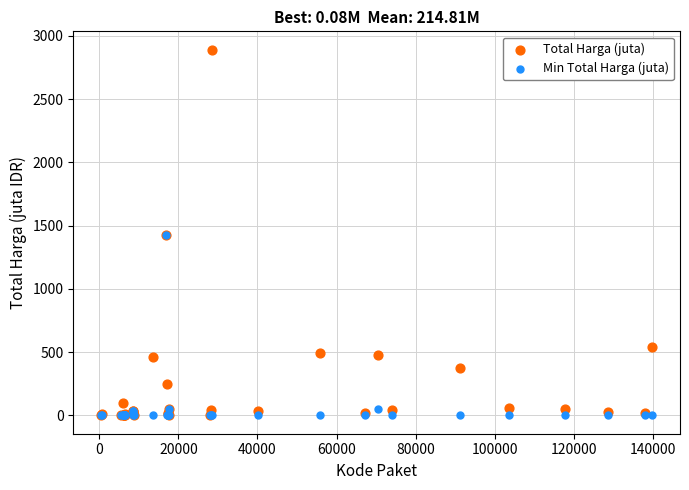

Which series contains the highest Y value?

Total Harga (juta)